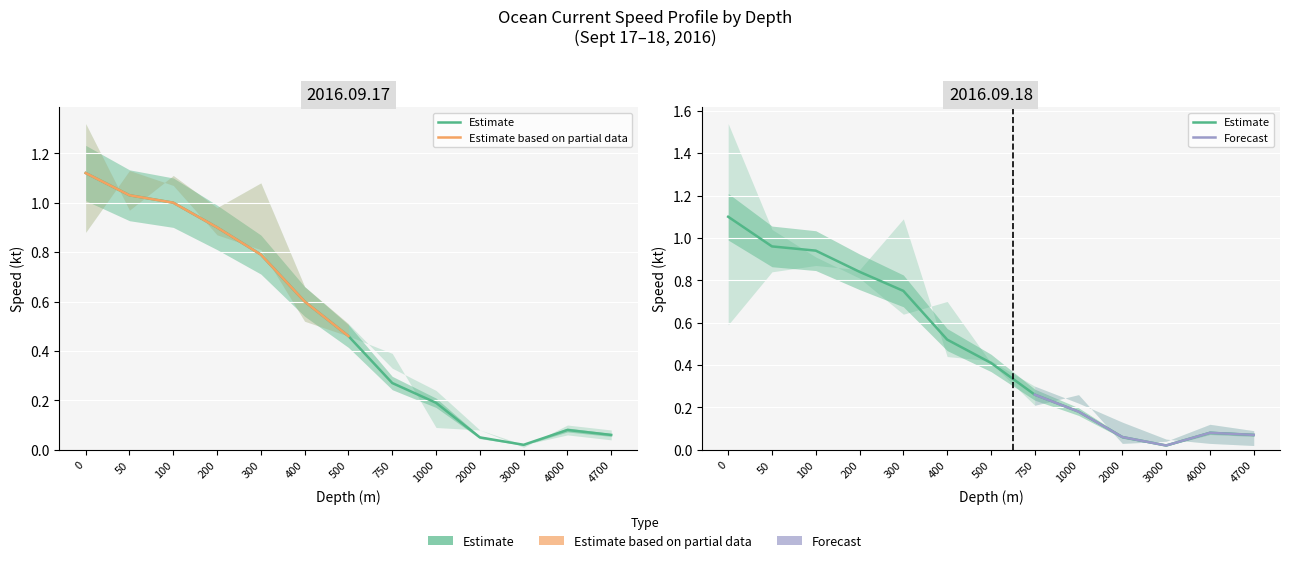

What is the difference between the speed_min_2016.09.18 values at 2000 and 500?

0.3